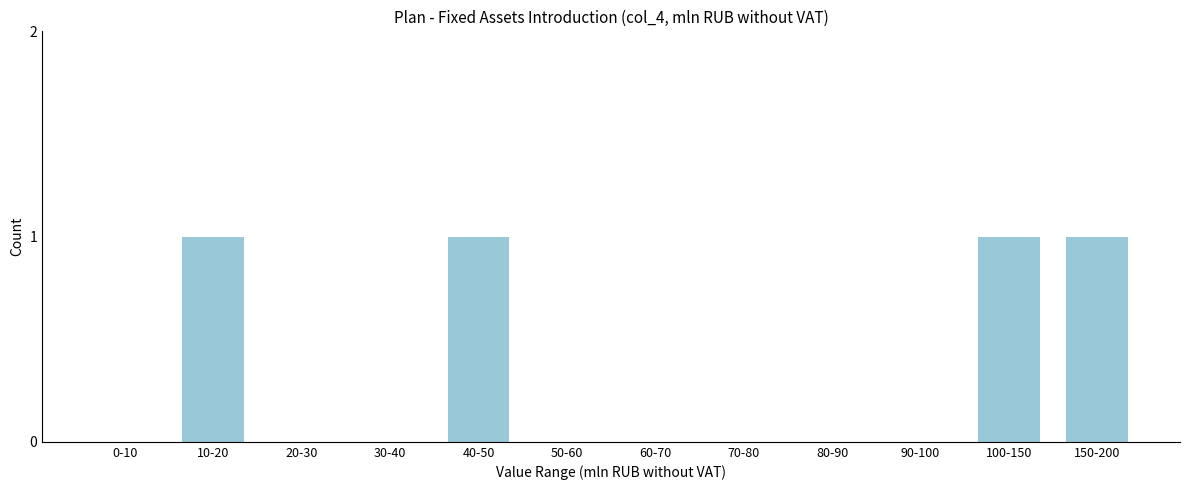

The value at 20-30 is 0. True or false?

True